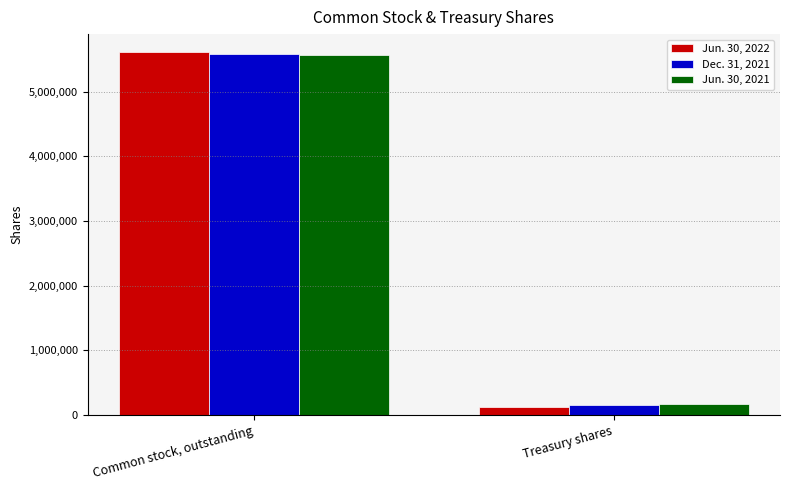

Which series changed the most between Common stock, outstanding and Treasury shares?

Jun. 30, 2022